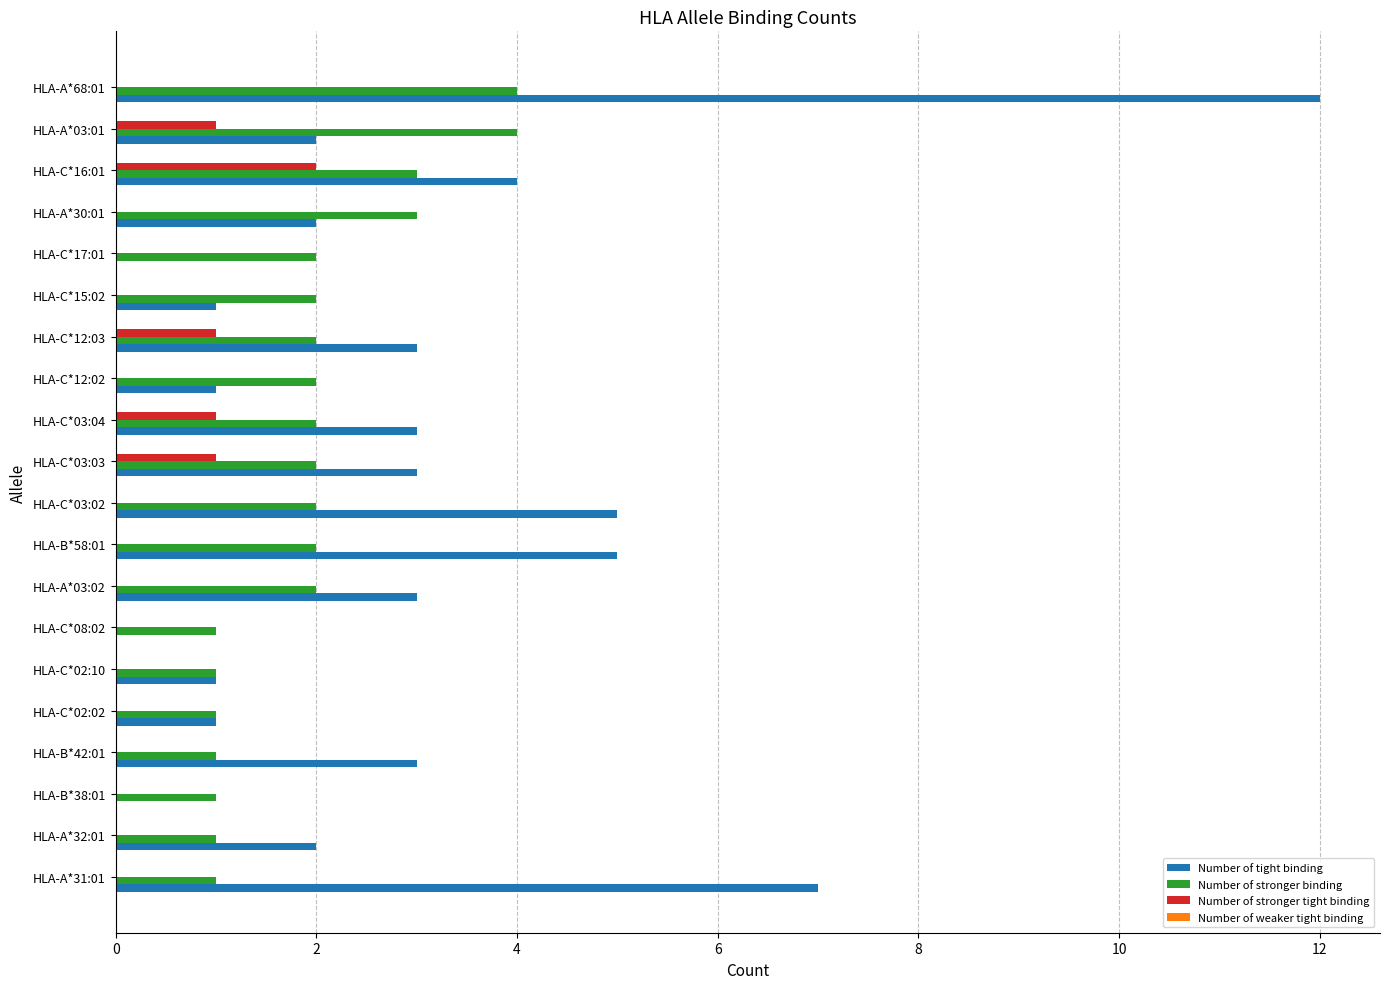

True or false: Number of tight binding has a value of 7 at HLA-A*31:01.

True